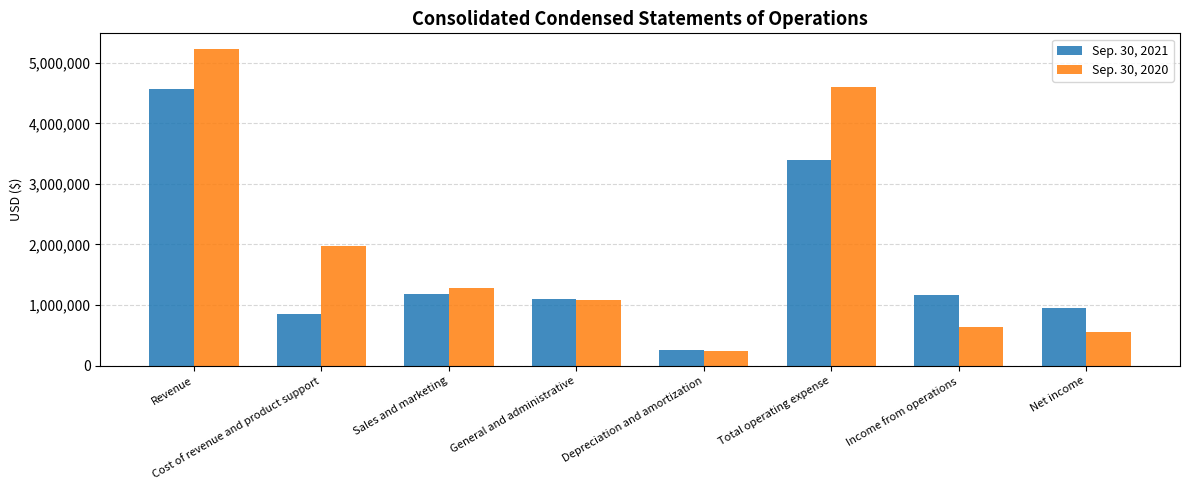

At General and administrative, list the series in order from smallest to largest.

Sep. 30, 2020, Sep. 30, 2021